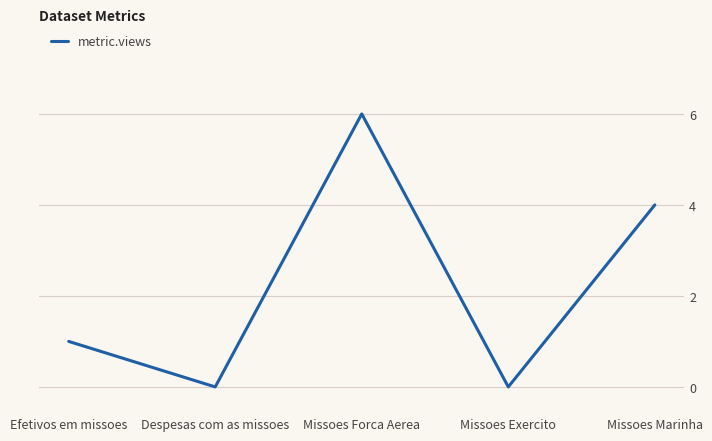

Reading left to right, list all the values displayed in this chart.

1	0	6	0	4